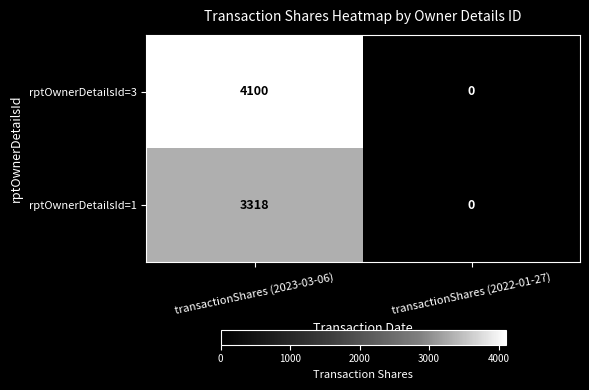

Count the number of categories in the chart.

2